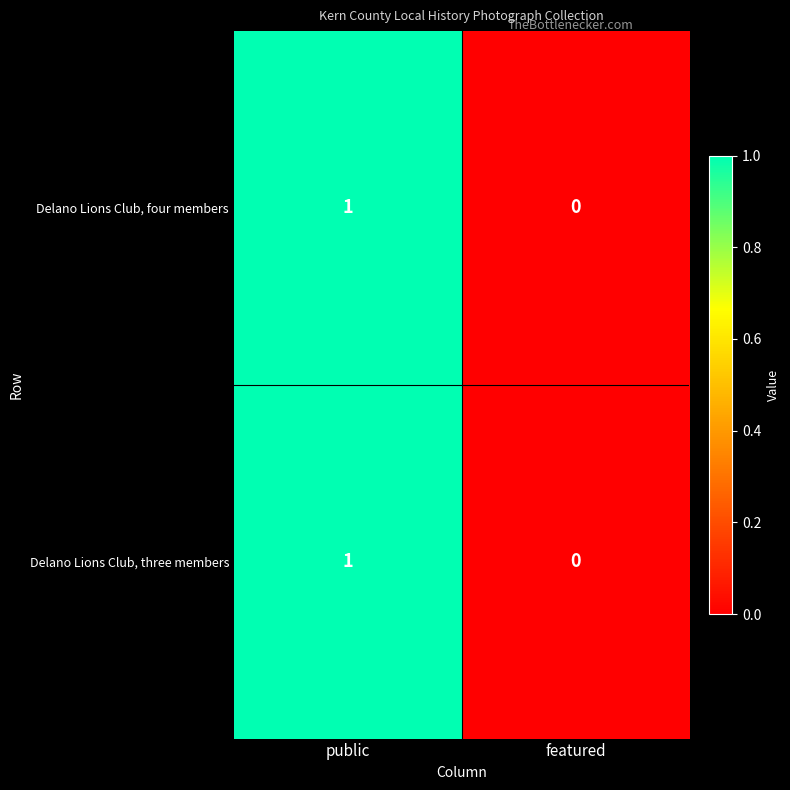

List the labels in order of Delano Lions Club, four members value, largest first.

public, featured